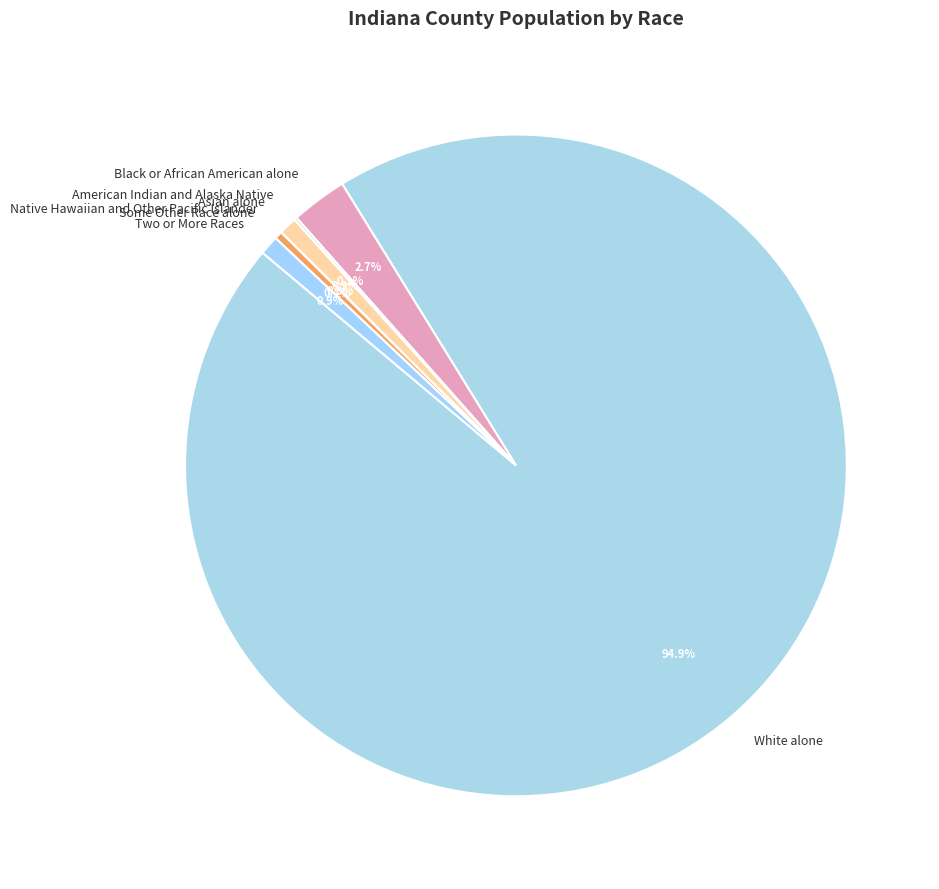

To the nearest percent, what is the combined percentage of Some Other Race alone and Black or African American alone?

3%